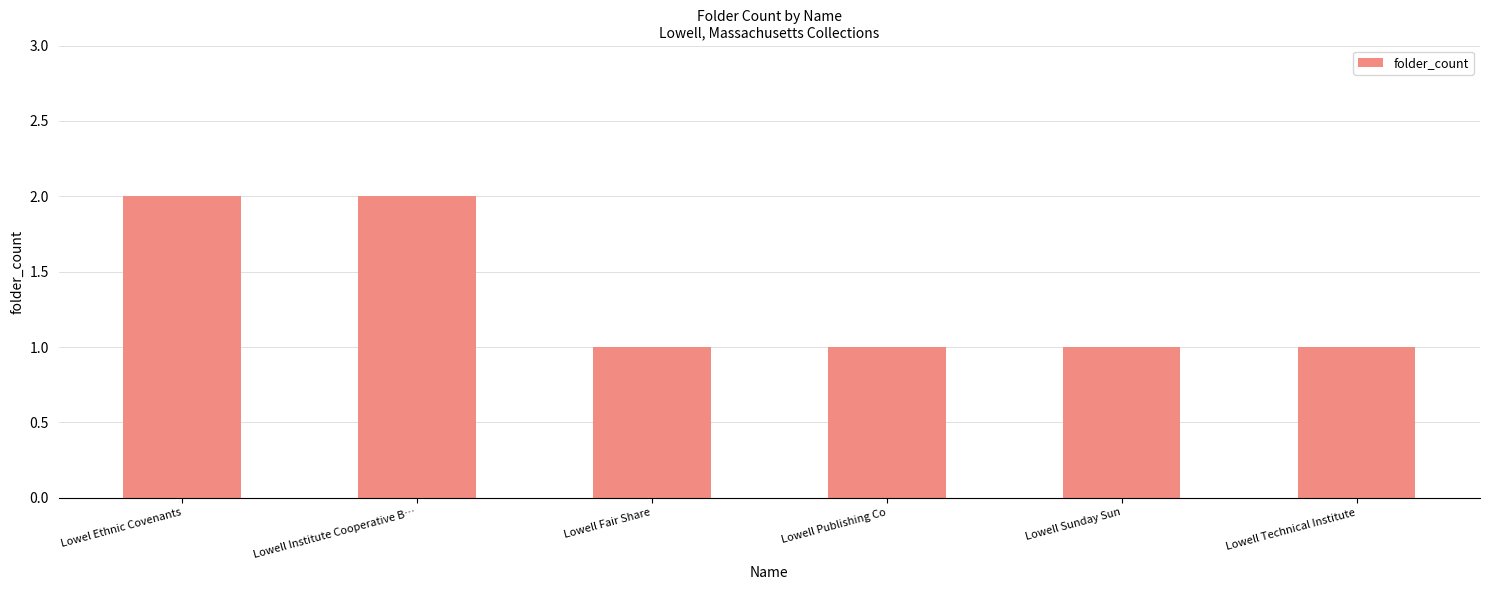

What is the change in value from Lowell Institute Cooperative B… to Lowell Technical Institute?

-1